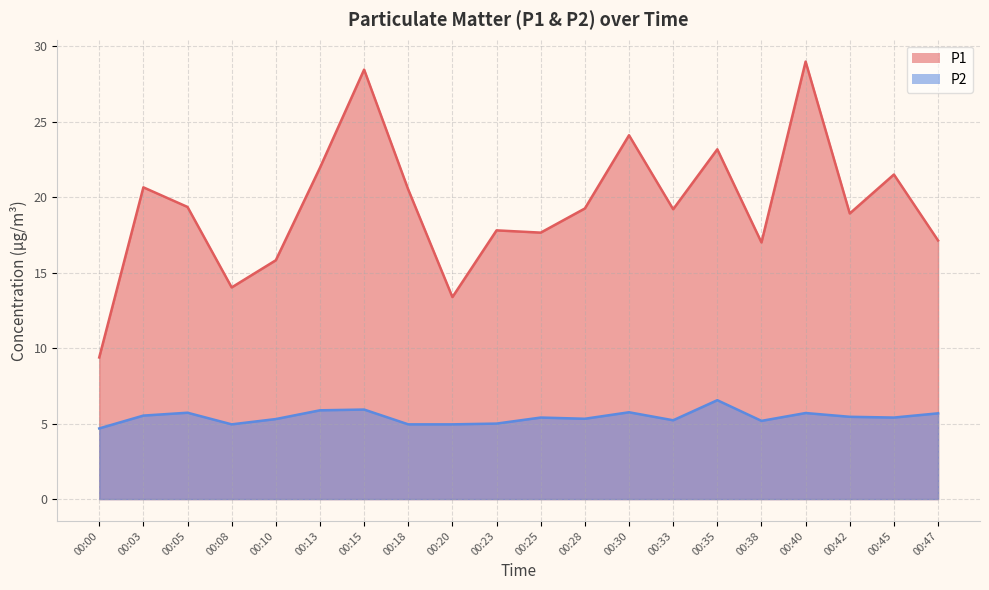

What is the value of the P1 point at the 2nd from the left?

20.6